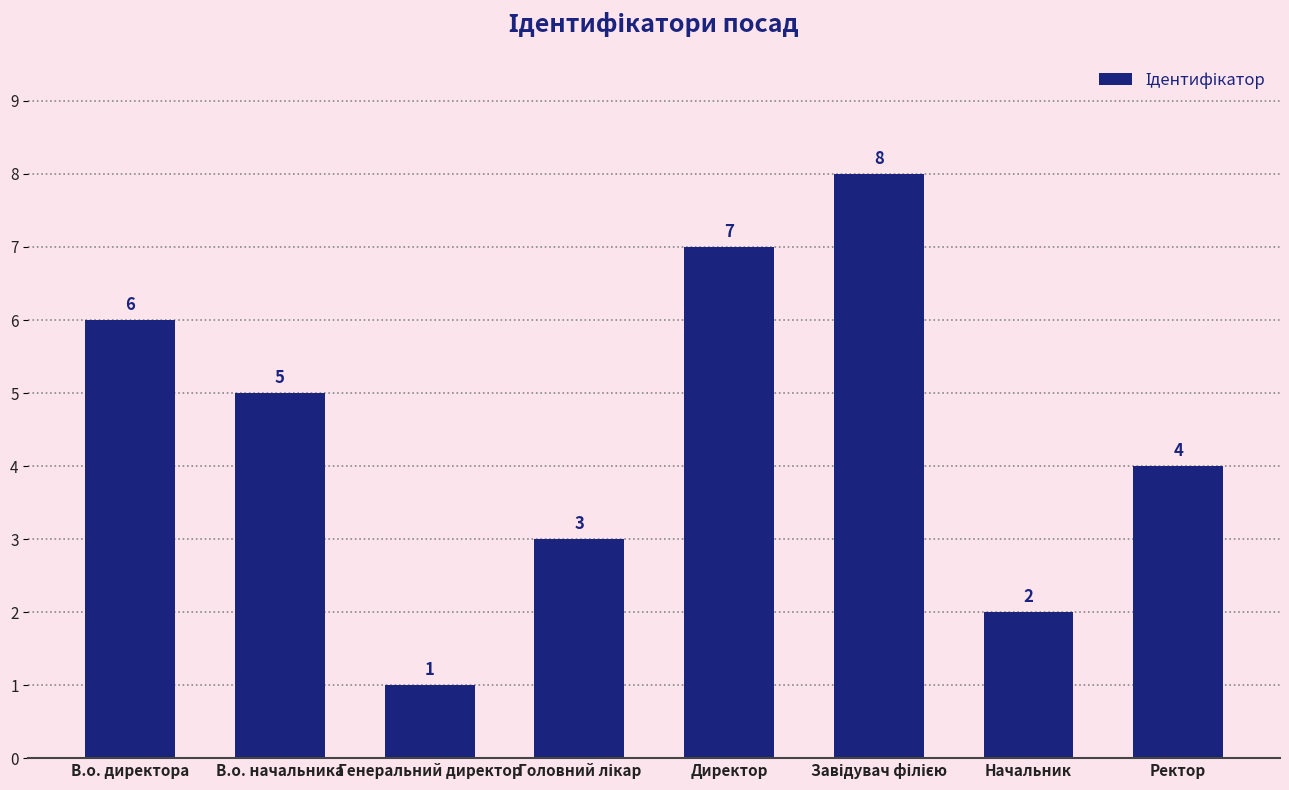

How many values are below 5?

4